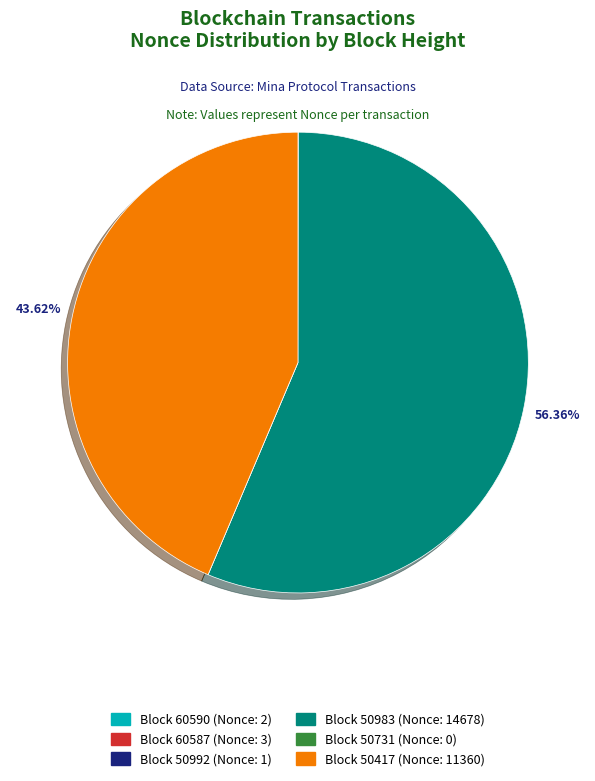

What is the majority slice?

Block 50983 (Nonce: 14678)